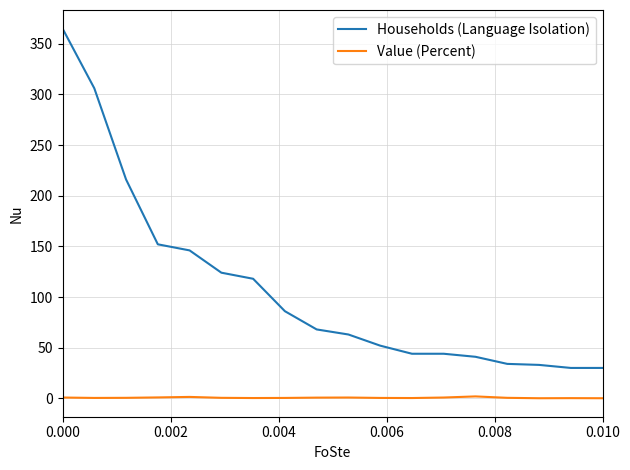

At how many categories does at least one series exceed 191?

3